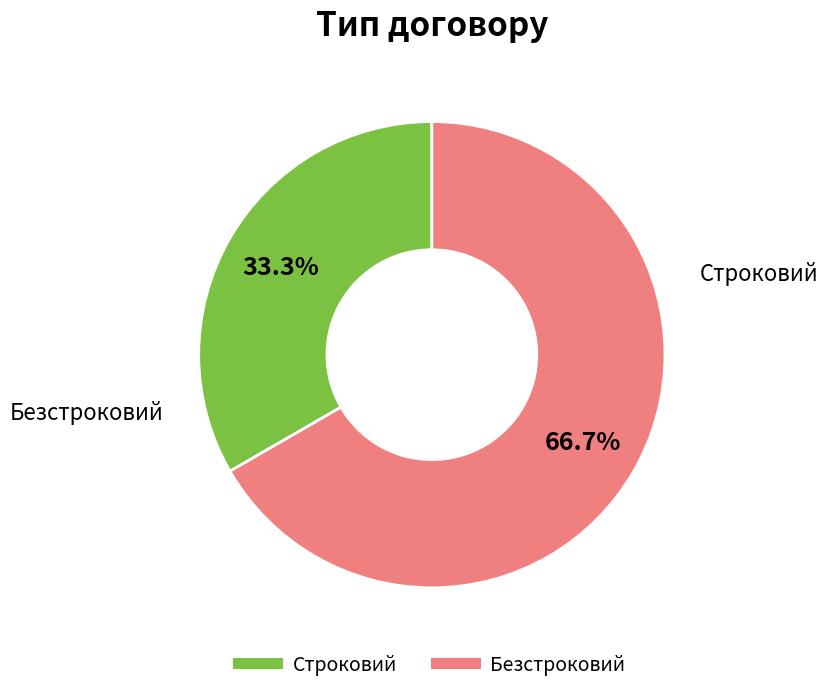

To the nearest percent, what percentage of the pie is Строковий?

33%